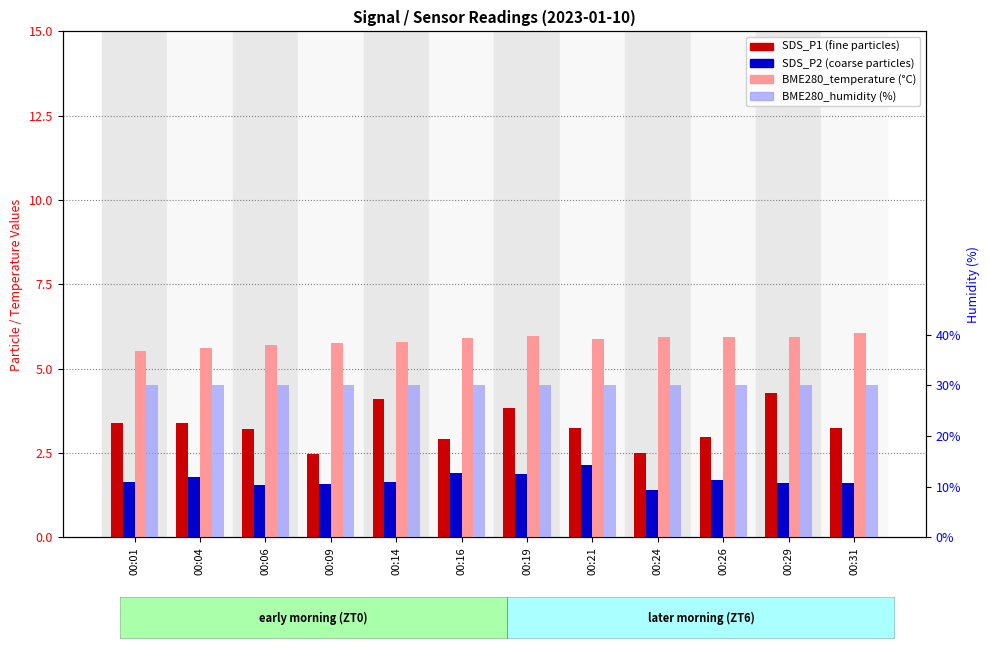

How many bars are there in each group?

4